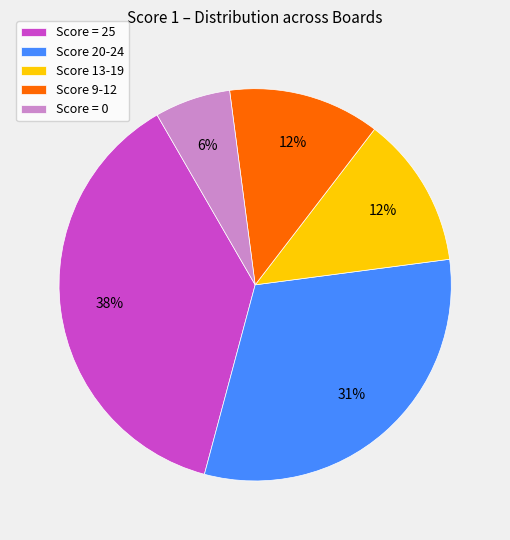

What is the largest slice in the pie chart?

Score = 25